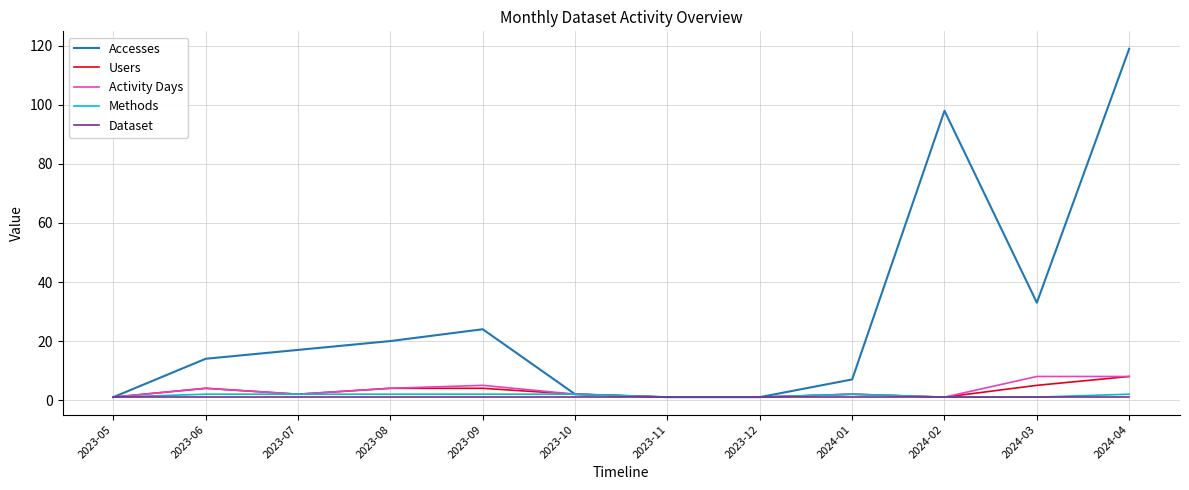

Reading left to right, extract all data points from this chart.

Accesses: 1	14	17	20	24	2	1	1	7	98	33	119
Users: 1	4	2	4	4	2	1	1	2	1	5	8
Activity Days: 1	4	2	4	5	2	1	1	2	1	8	8
Methods: 1	2	2	2	2	2	1	1	2	1	1	2
Dataset: 1	1	1	1	1	1	1	1	1	1	1	1